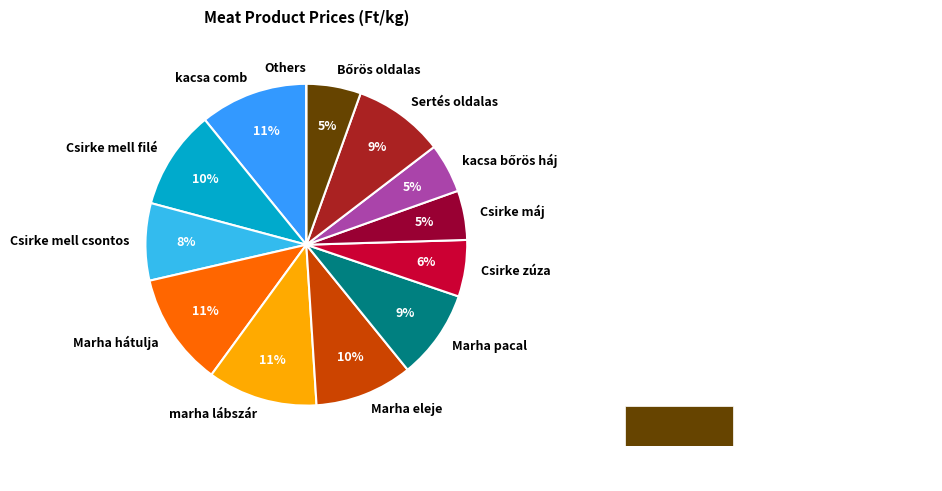

Does any single category account for the majority?

No